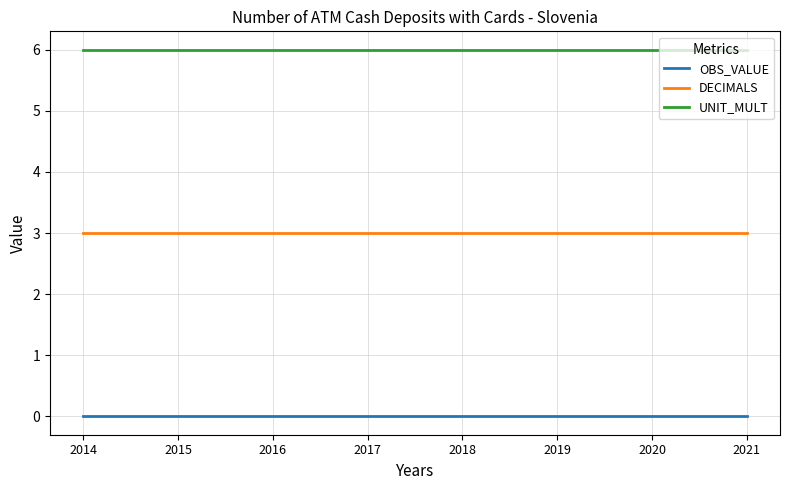

Is the value of DECIMALS at 2016 greater than the value of OBS_VALUE at 2016?

Yes